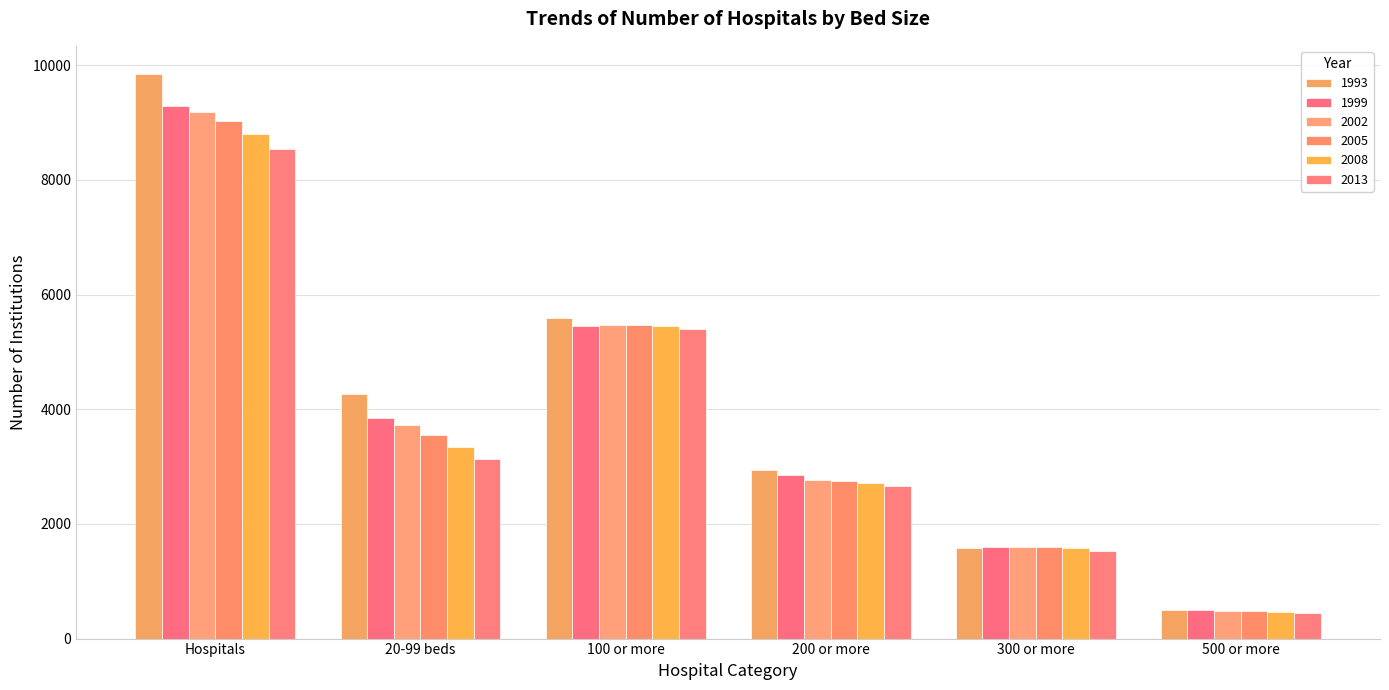

How many 2013 values are between 1533 and 5406?

4